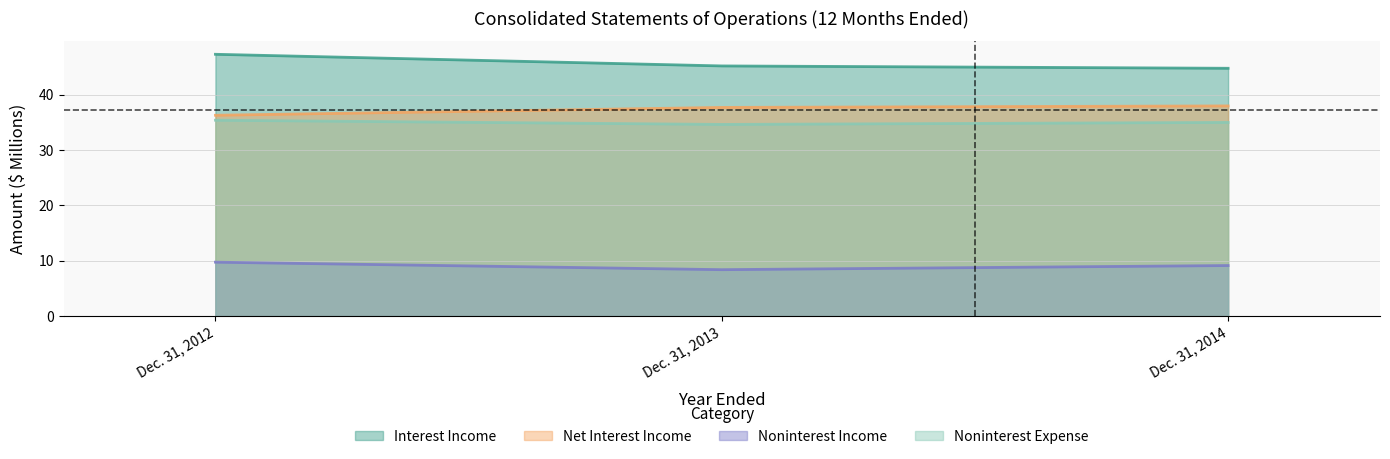

What are all the series names shown in the legend?

Interest Income, Net Interest Income, Noninterest Income, Noninterest Expense